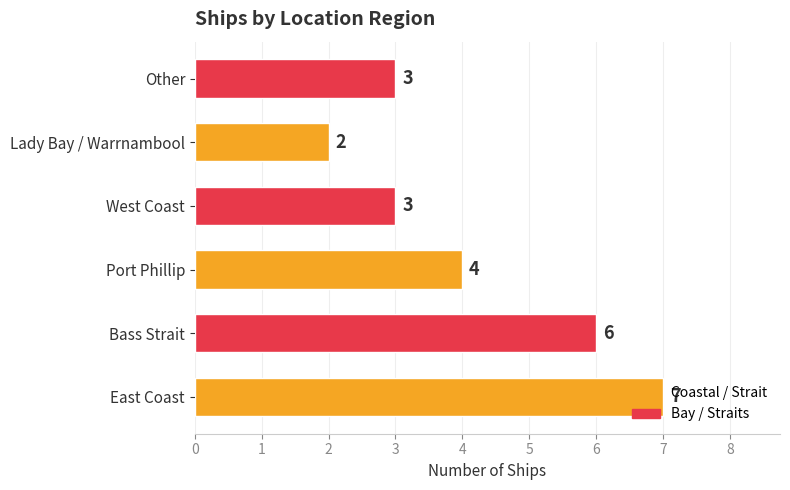

True or false: the data shows 4 at Other.

False